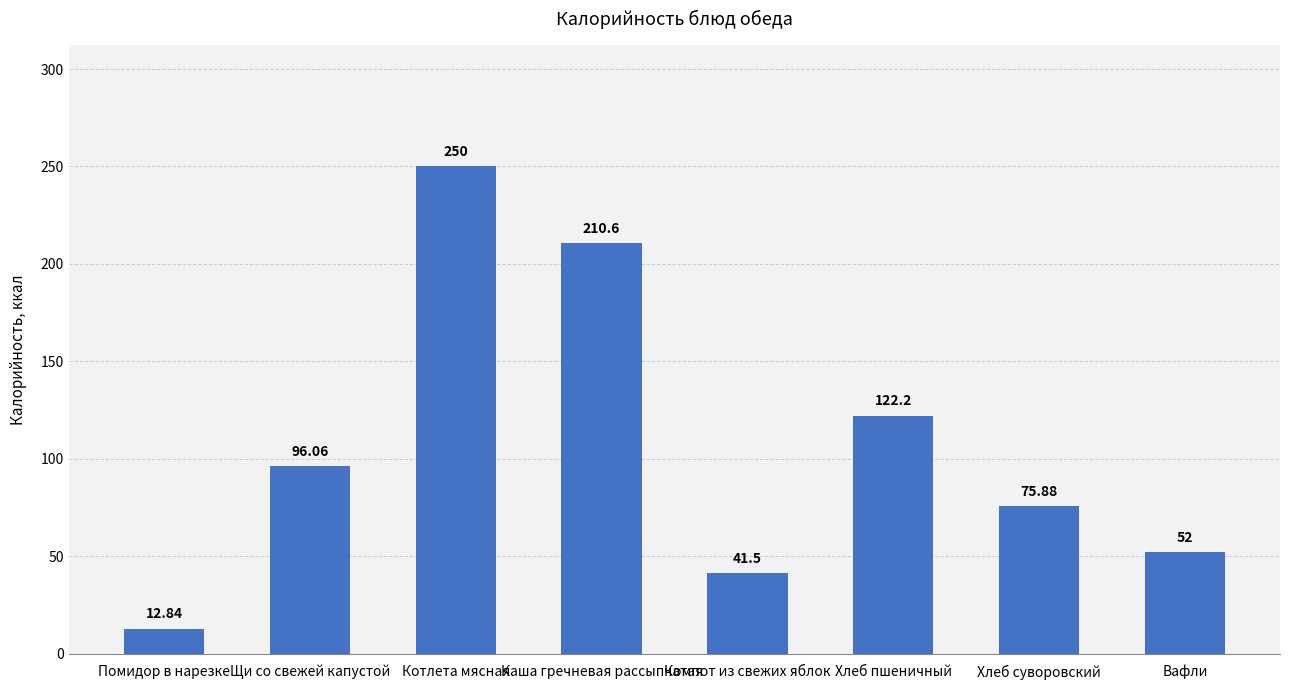

Are the bars horizontal?

No